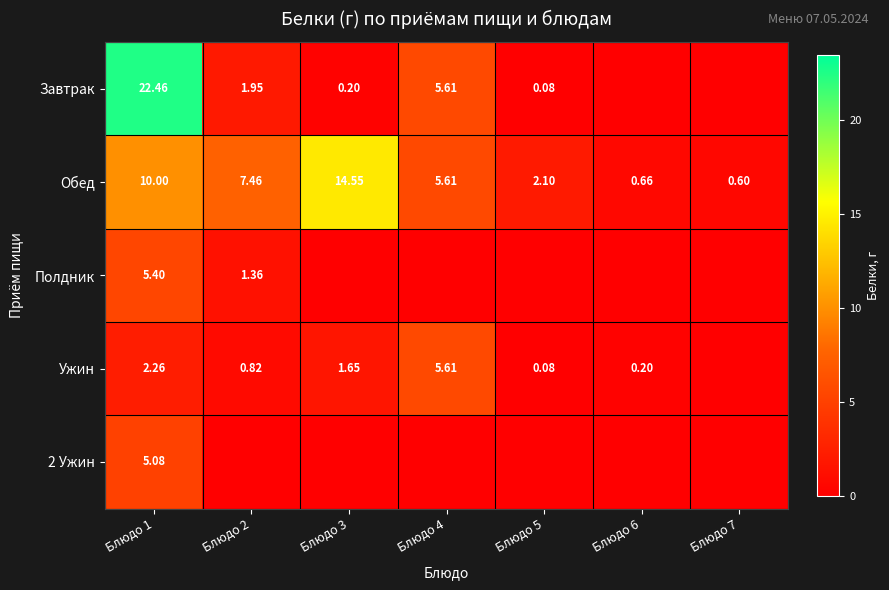

Is the value of Обед at Блюдо 6 greater than the value of Полдник at Блюдо 1?

No